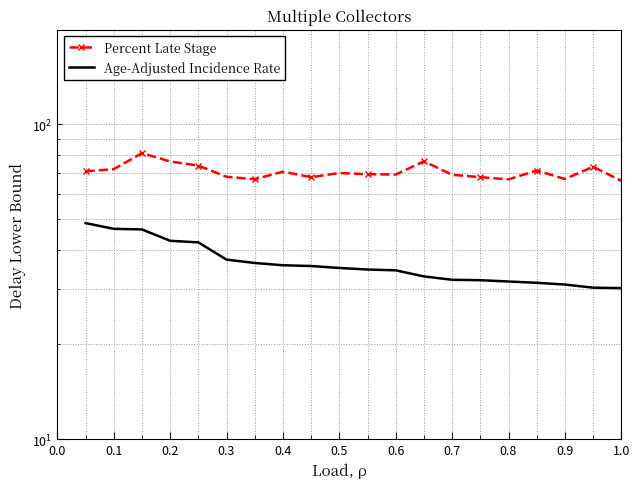

What is the difference between the second highest and minimum values in the Percent Late Stage series?

10.2